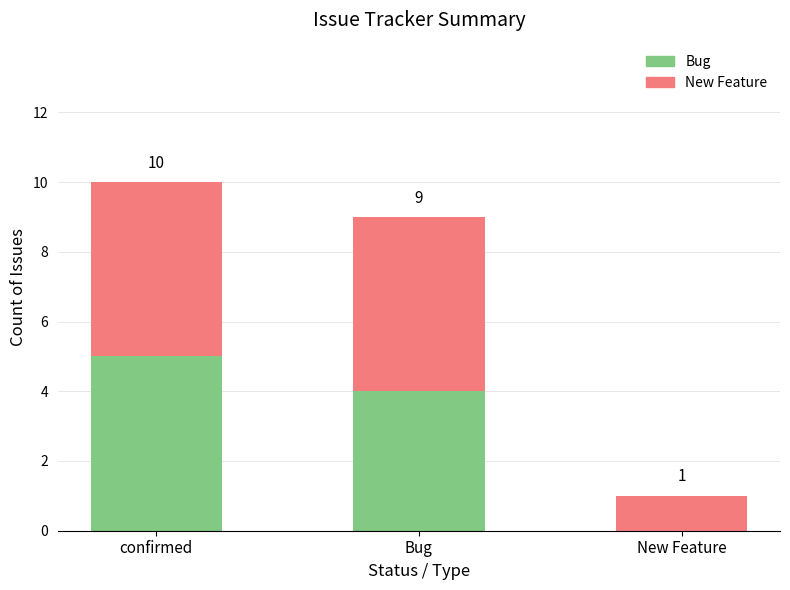

What are all the series names shown in the legend?

Bug, New Feature